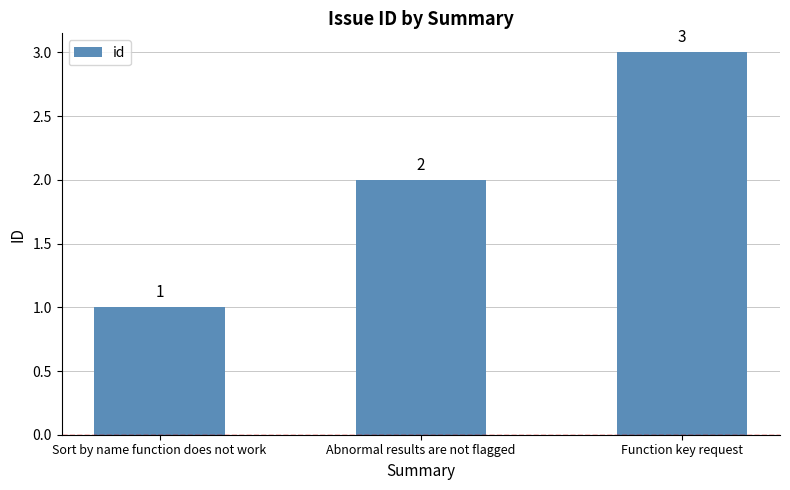

How many values are between 1 and 3?

3